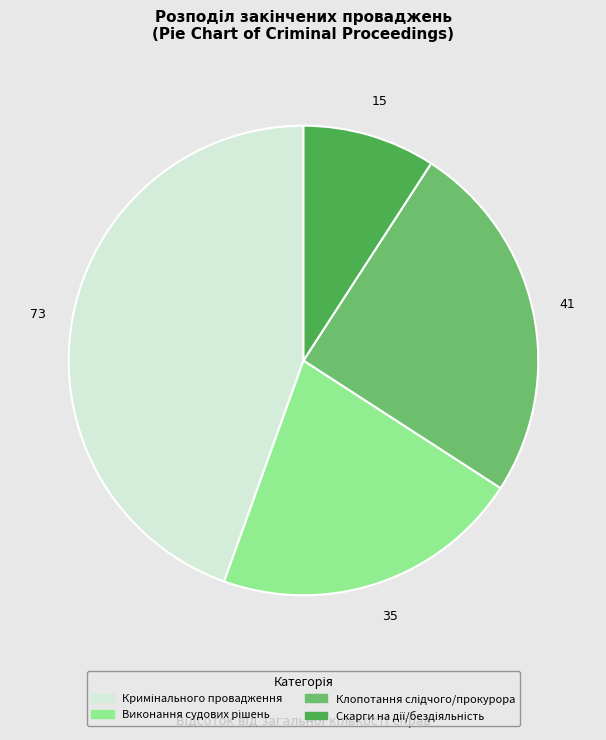

Is there any slice that represents more than half of the pie?

No